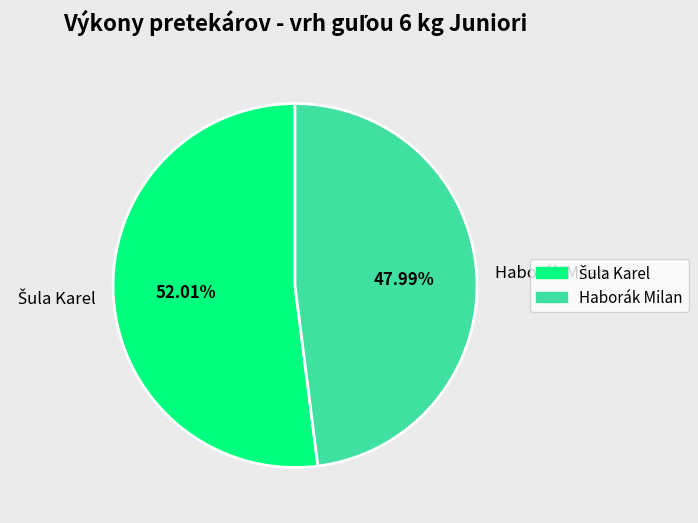

To the nearest percent, what portion does Haborák Milan represent?

48%